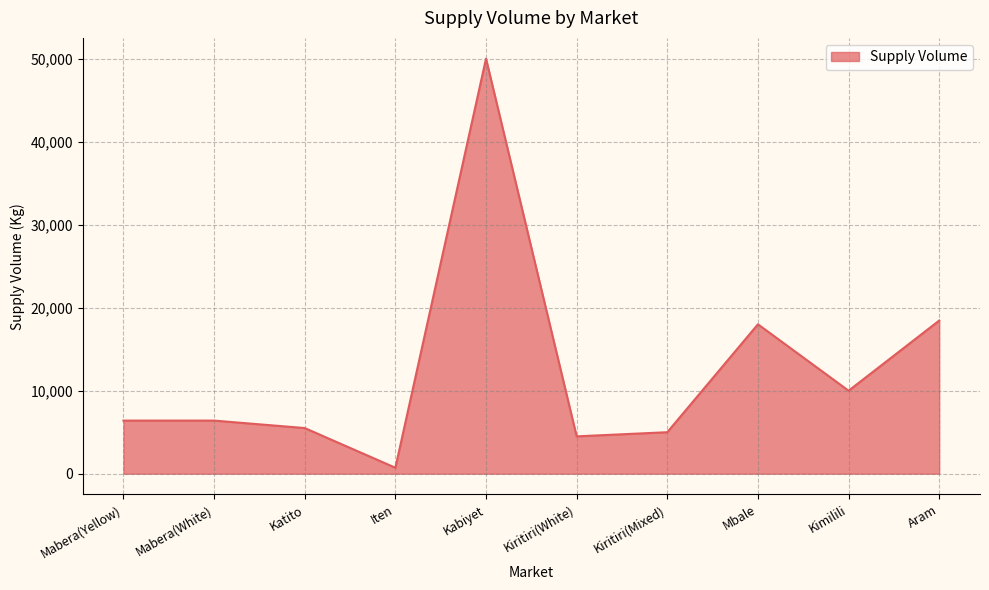

The value at Kiritiri(Mixed) is 2708. True or false?

False